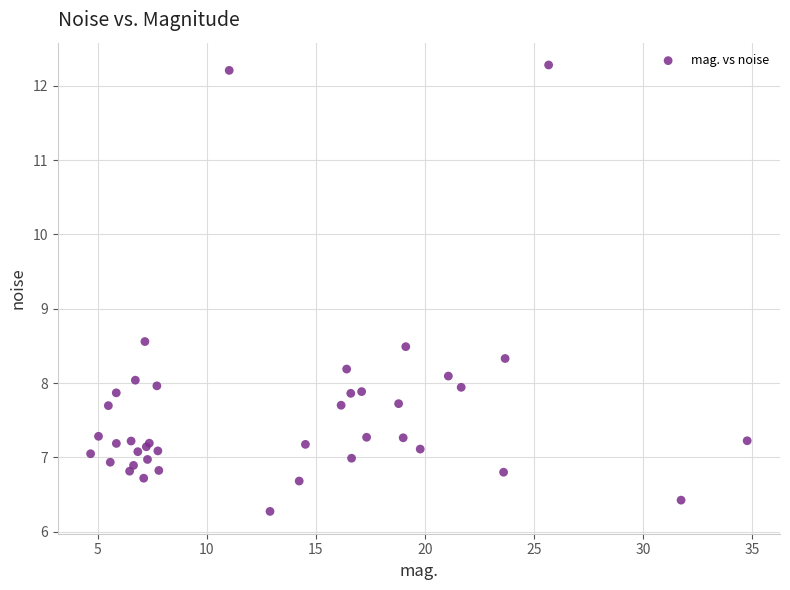

What Y value in the scatter plot is closest to 9?

8.6